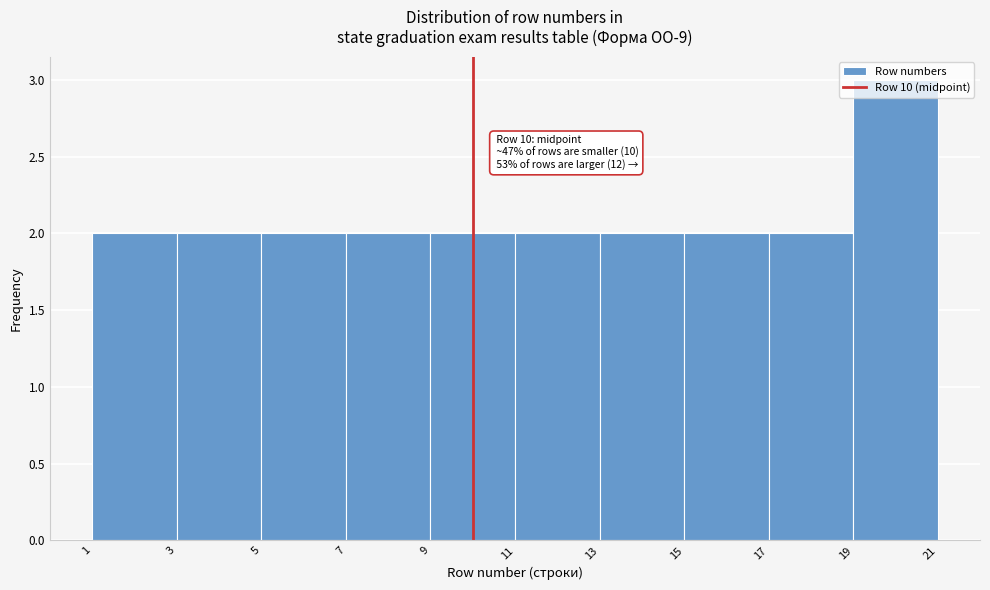

Which range on the x-axis has the tallest bar?

19 to 21